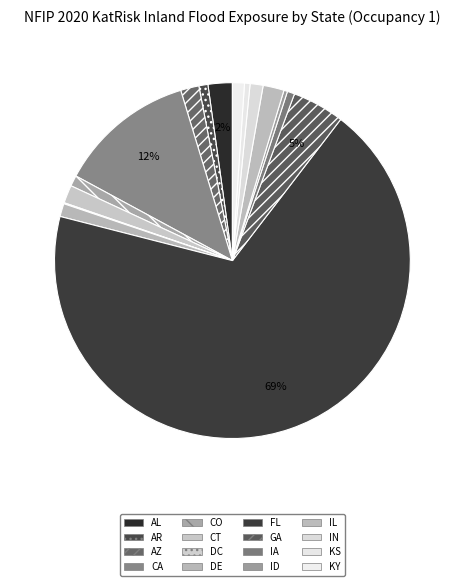

Which category accounts for the majority?

FL